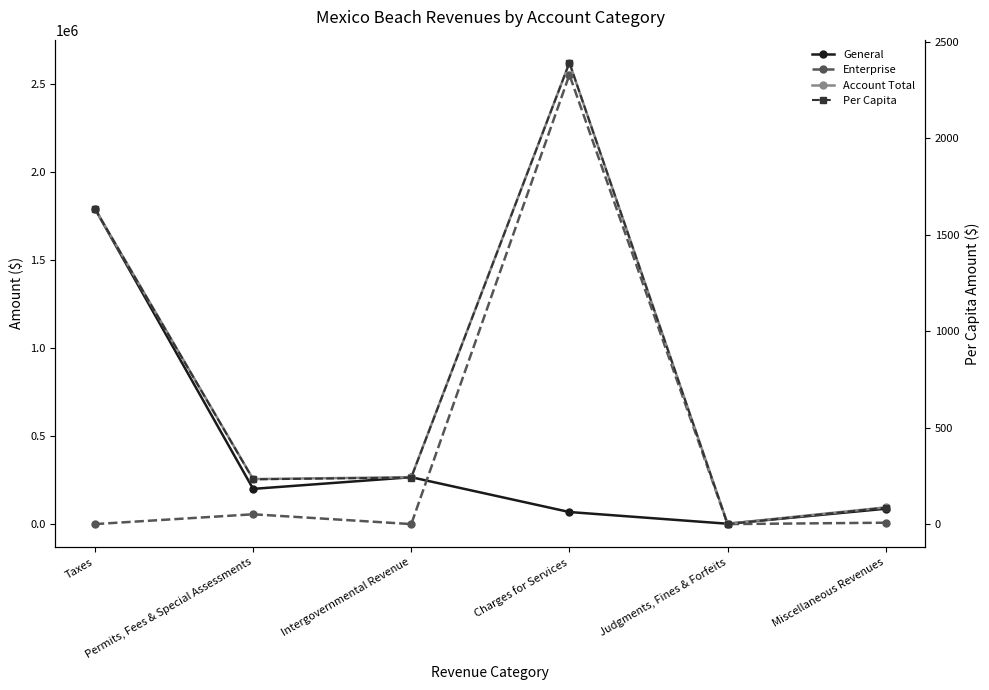

What is the approximate value of General at Permits, Fees & Special Assessments?

199850.0